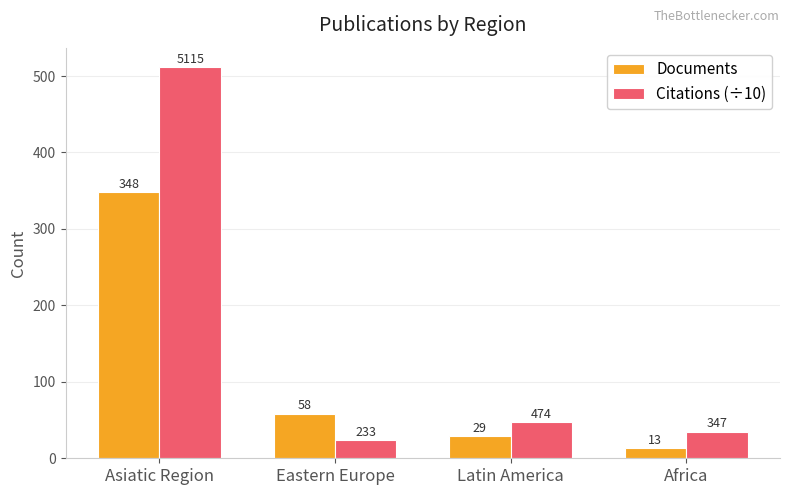

Count the number of data series in this chart.

2